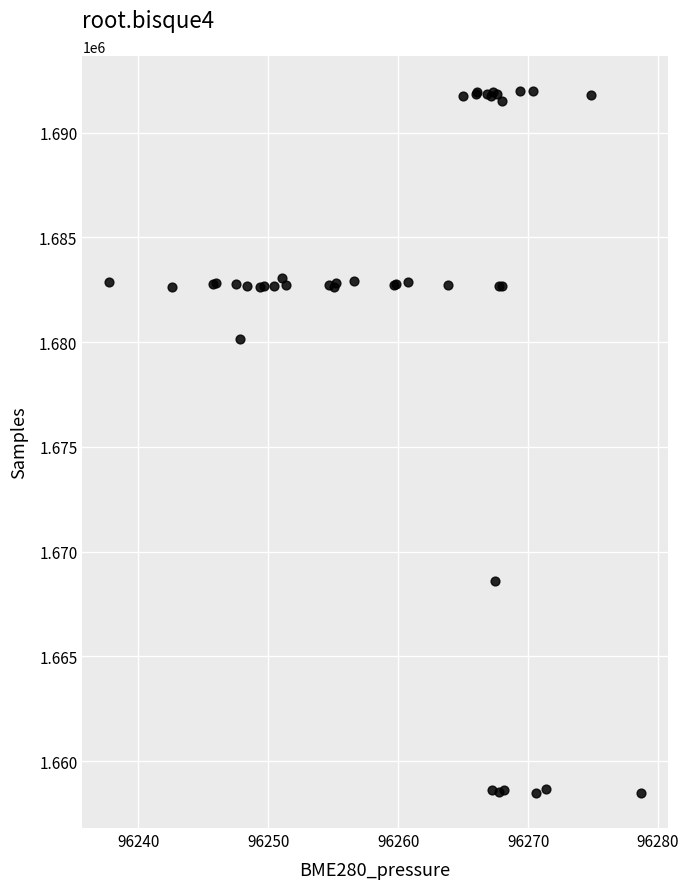

What Y value in the scatter plot is closest to 1675231?

1680137